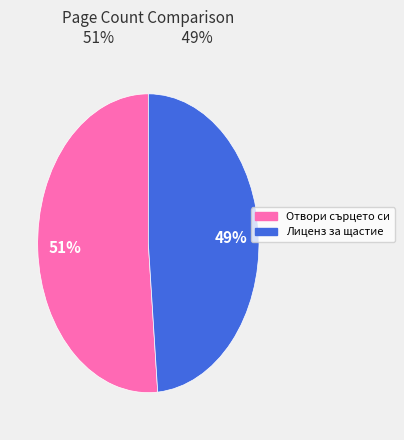

Does any single category account for the majority?

Yes